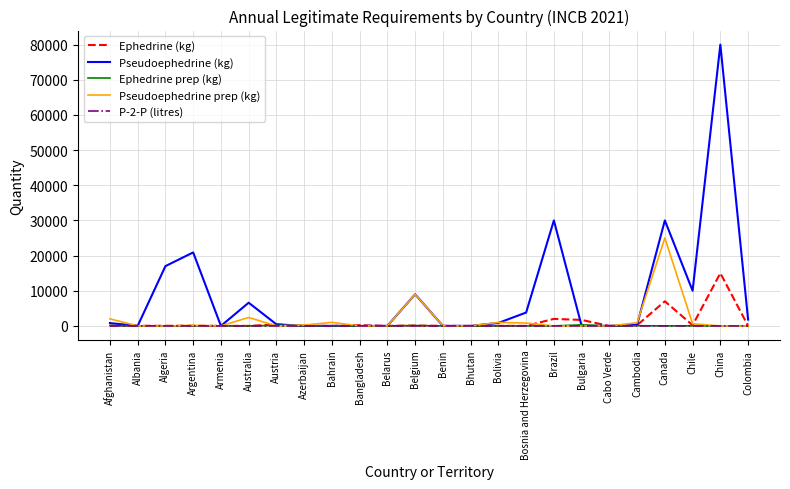

Between Belarus and China, which series saw the biggest shift?

Pseudoephedrine (kg)